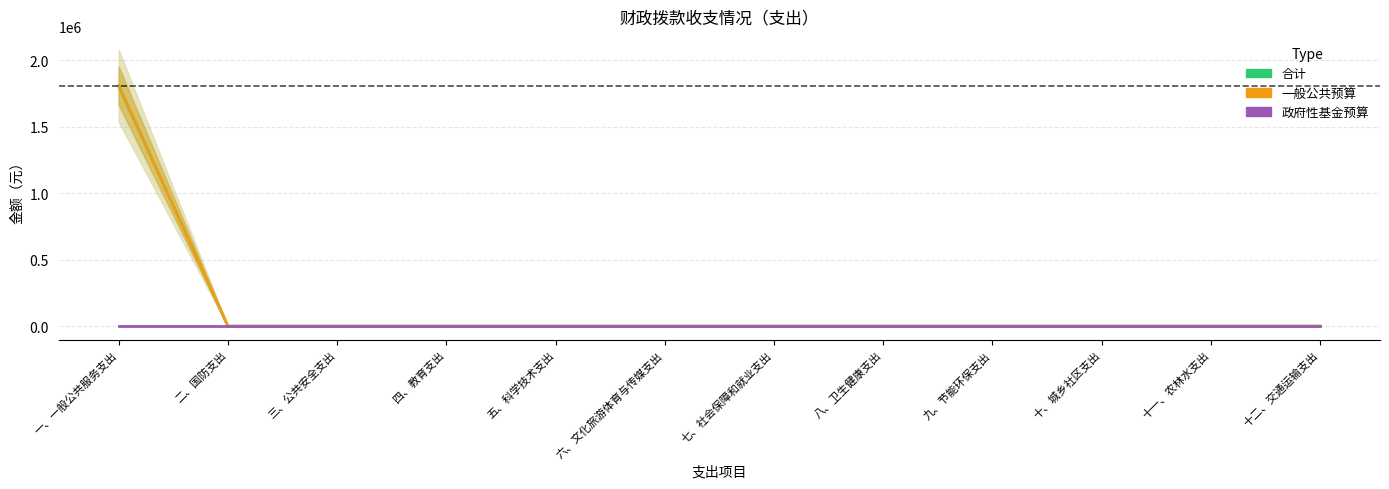

What is the sum of all 合计 values?

1808147